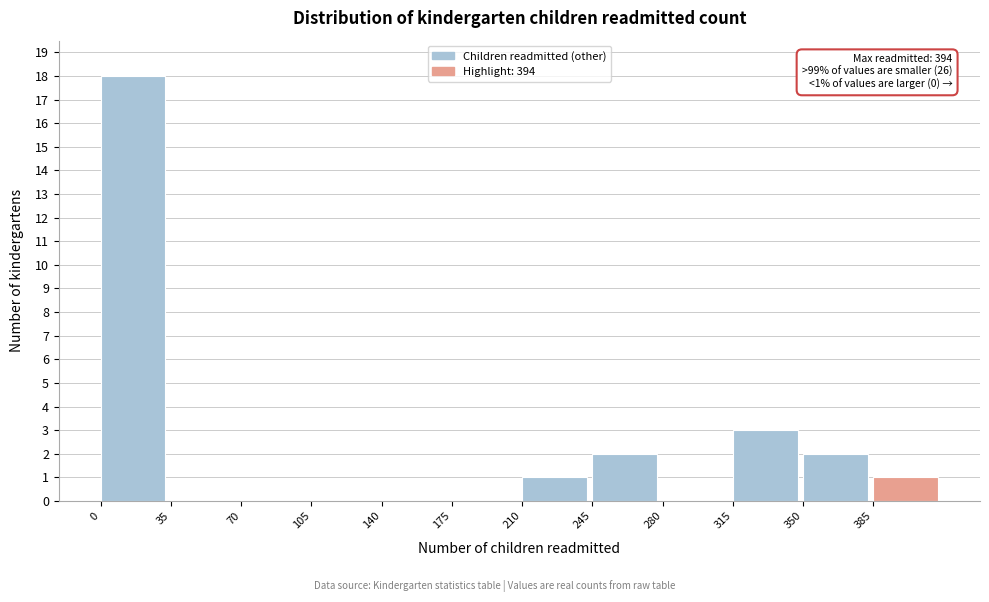

Over which range of the x-axis is the bar tallest?

0 to 35